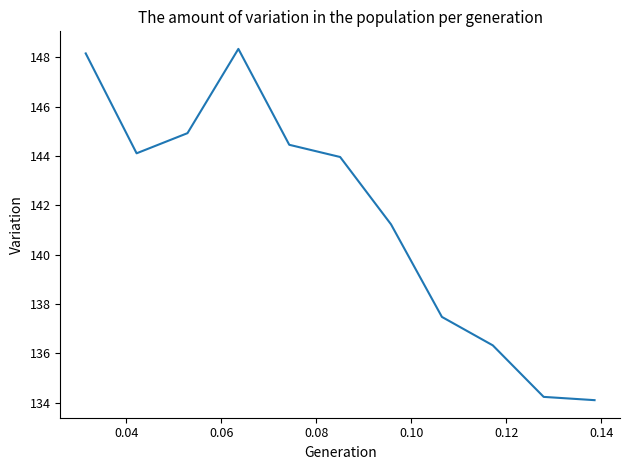

What is the minimum value shown in the chart?

134.1